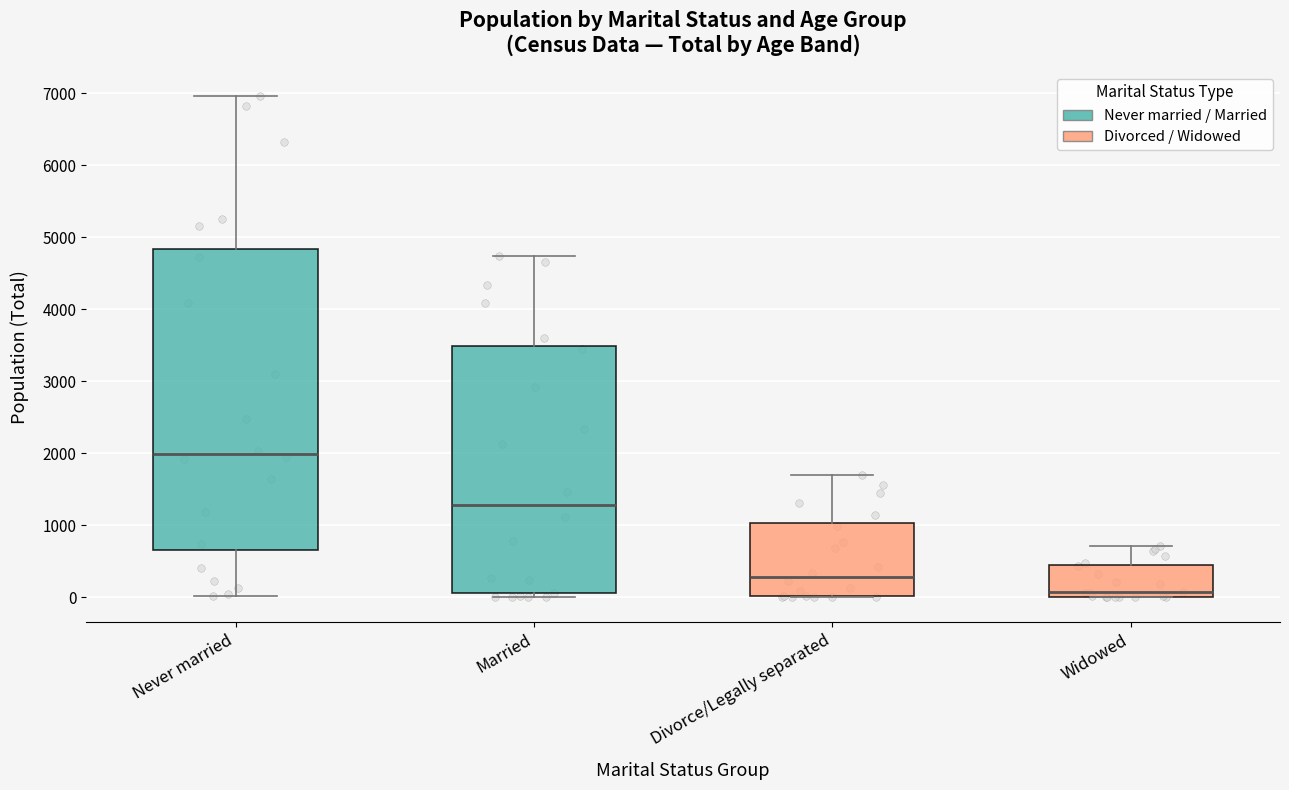

Where is the upper edge of the box for Married on the y-axis? The values are not printed on the chart, so give them approximately, as read against the axis.

3500